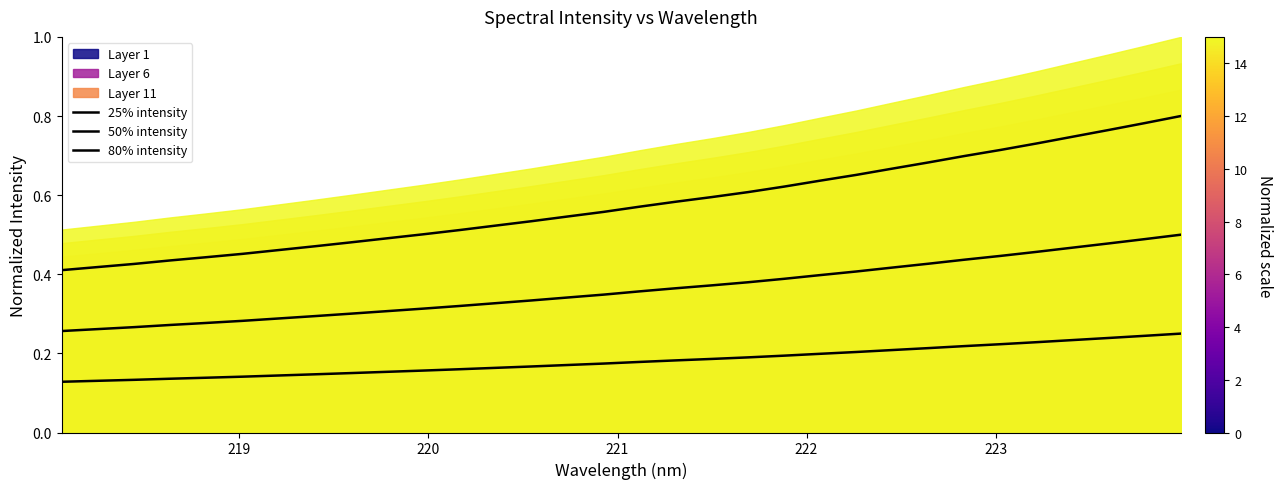

The 80% intensity series shows 1.2 at 24. True or false?

False